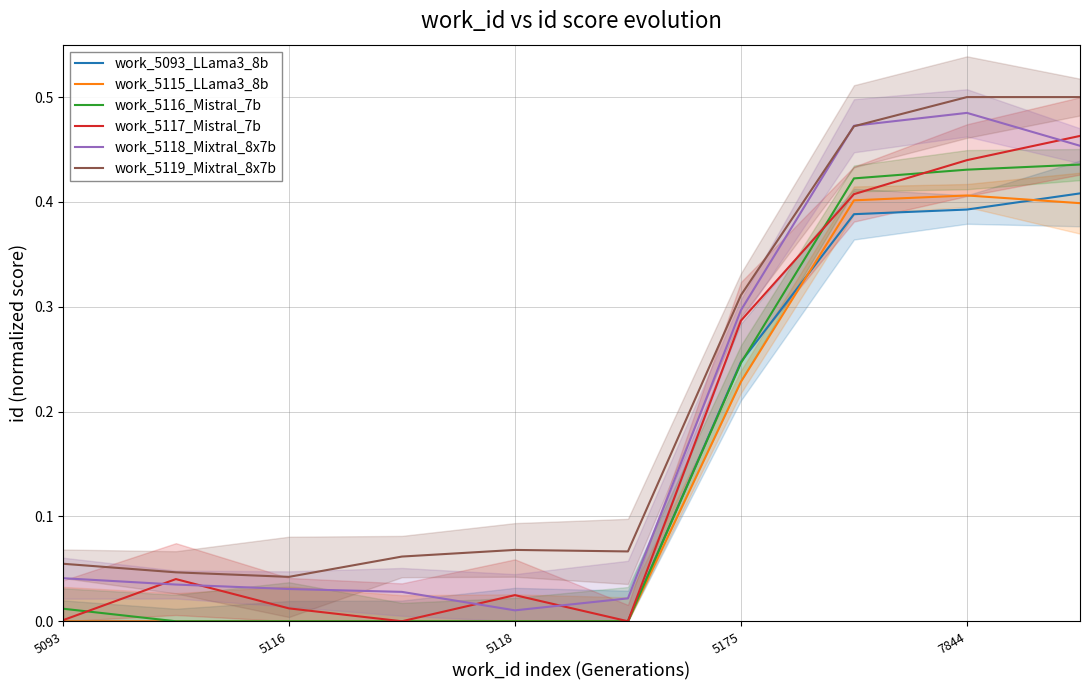

Is it true that work_5117_Mistral_7b equals 0.0 at 5093?

True